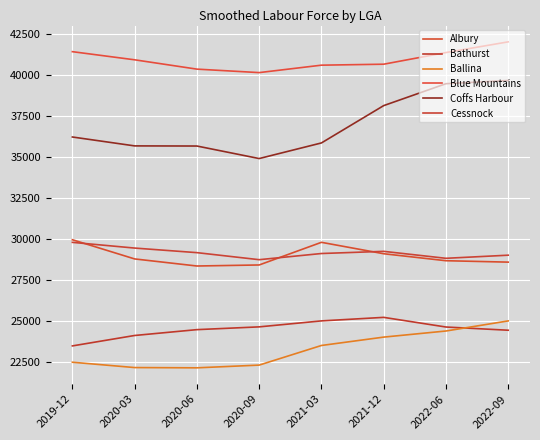

At which label does Ballina reach its minimum?

2020-06